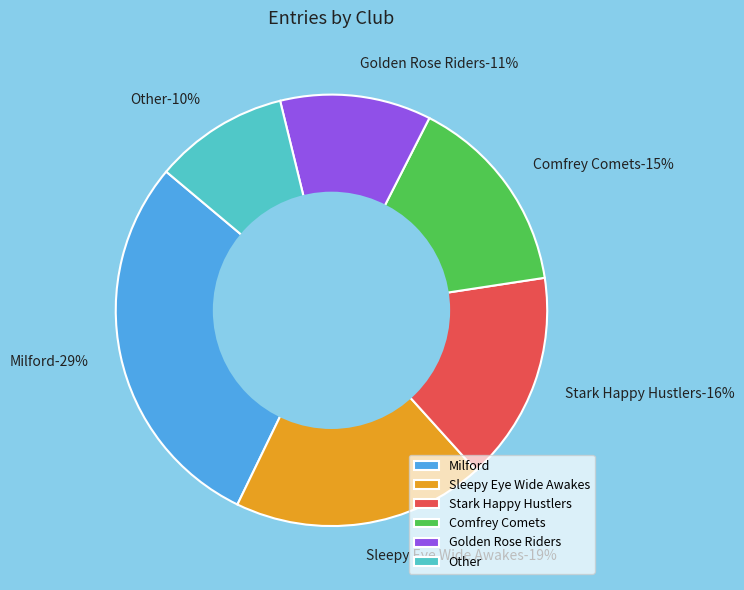

What is the largest slice in the pie chart?

Milford